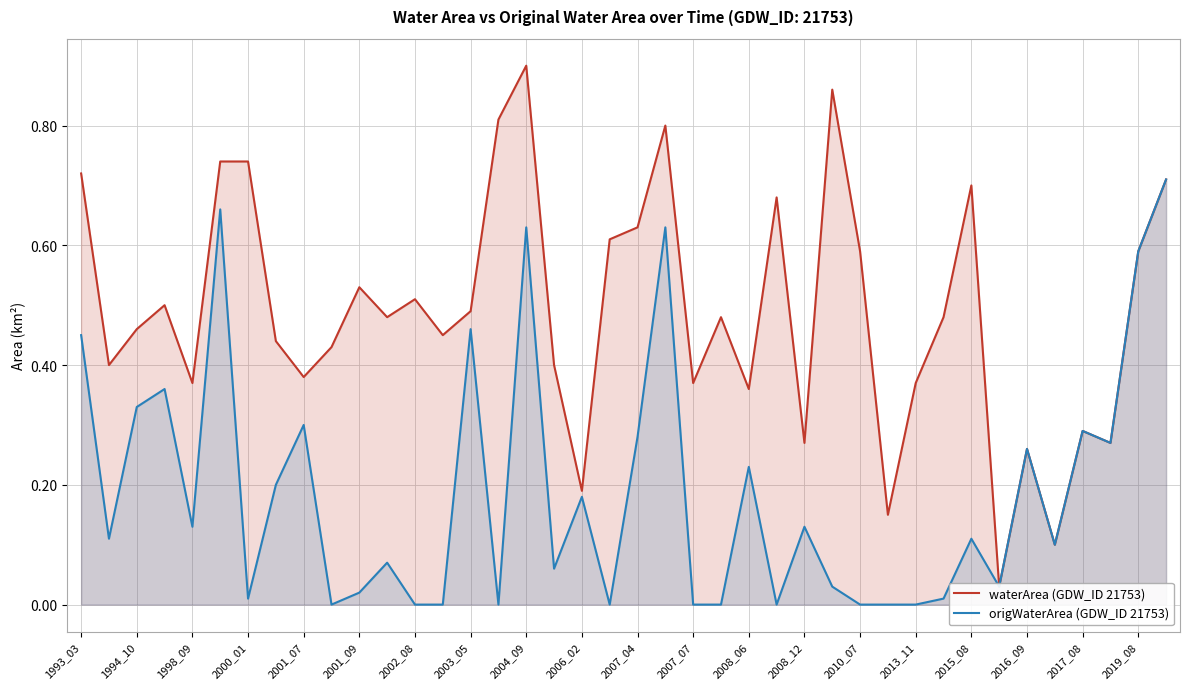

True or false: origWaterArea (GDW_ID 21753) has a value of 0.0 at 2002_08.

True